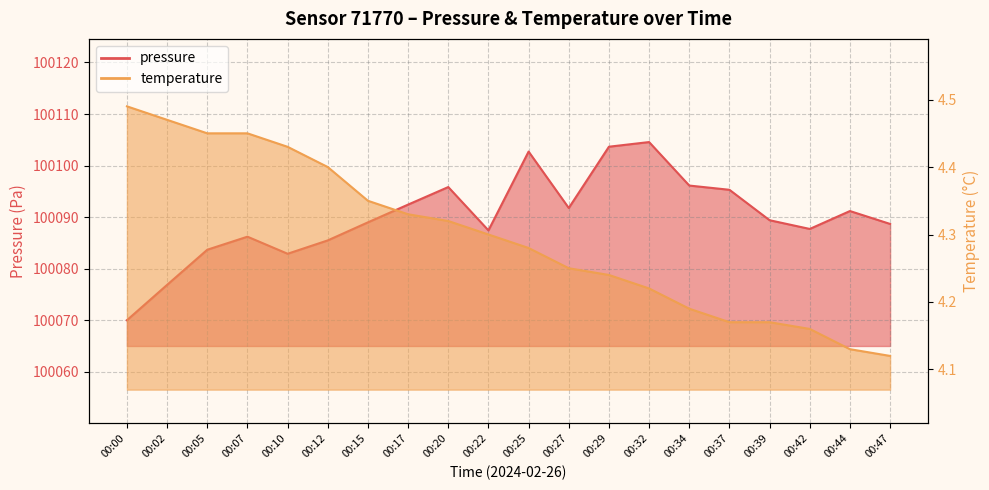

What is the difference between the highest and lowest values at 00:00?

100065.5